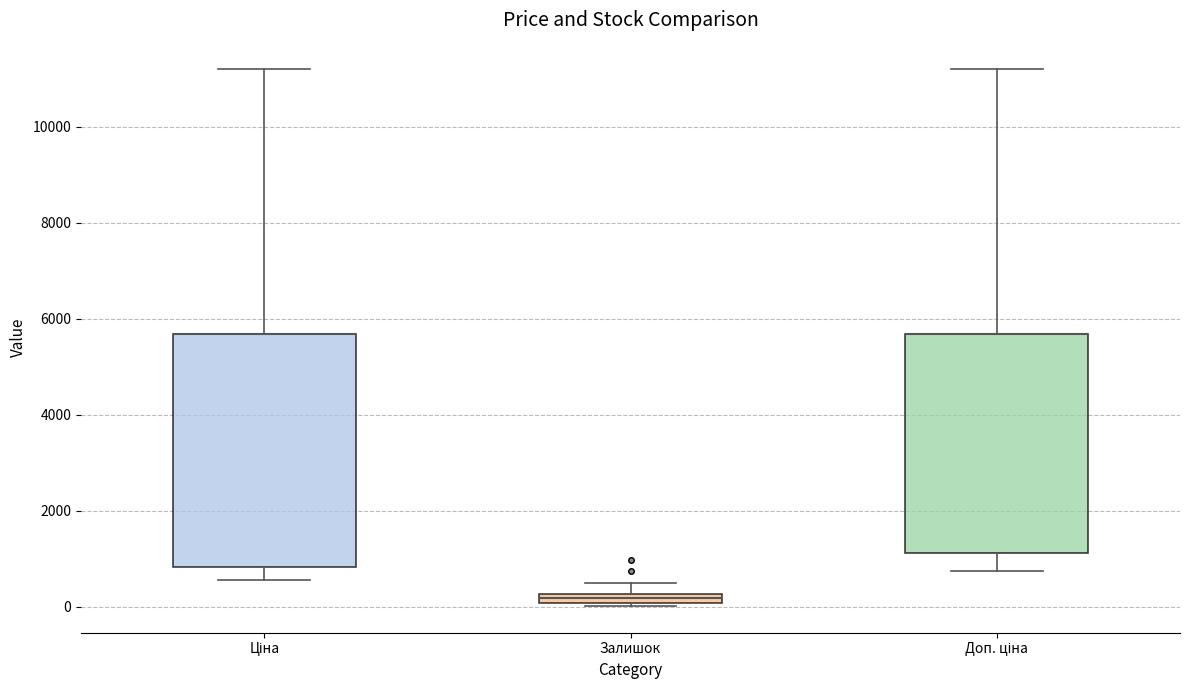

Comparing the boxes themselves (not the whiskers), which one is the tallest?

Ціна